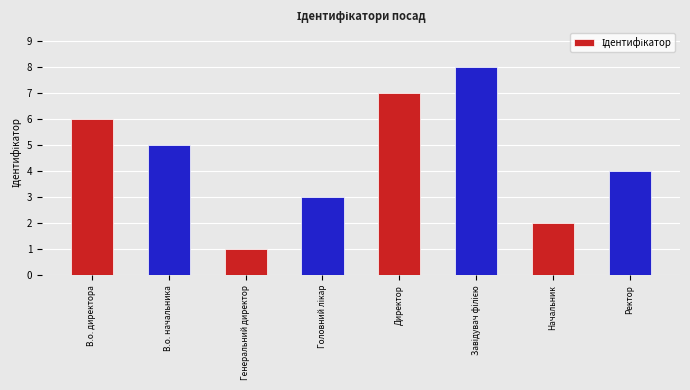

Is it true that the value at Генеральний директор is 0?

False